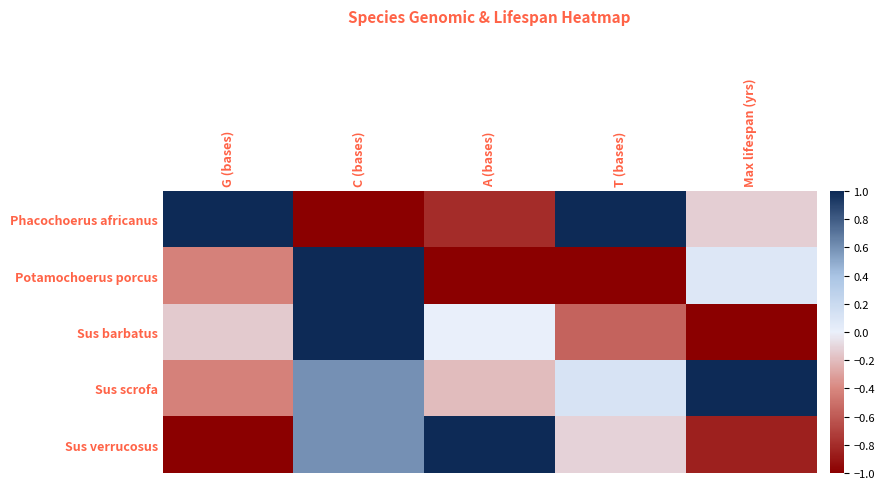

Reading left to right, extract all data points from this chart.

Phacochoerus africanus: G (bases)=1.0	C (bases)=-1.0	A (bases)=-0.8	T (bases)=1.0	Max lifespan (yrs)=-0.1
Potamochoerus porcus: G (bases)=-0.4	C (bases)=1.0	A (bases)=-1.0	T (bases)=-1.0	Max lifespan (yrs)=0.1
Sus barbatus: G (bases)=-0.1	C (bases)=1.0	A (bases)=0.0	T (bases)=-0.6	Max lifespan (yrs)=-1.0
Sus scrofa: G (bases)=-0.4	C (bases)=0.6	A (bases)=-0.2	T (bases)=0.1	Max lifespan (yrs)=1.0
Sus verrucosus: G (bases)=-1.0	C (bases)=0.6	A (bases)=1.0	T (bases)=-0.1	Max lifespan (yrs)=-0.9